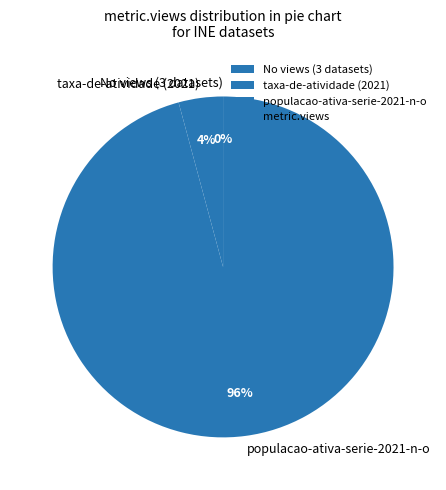

To the nearest percent, what is the average slice percentage?

33%